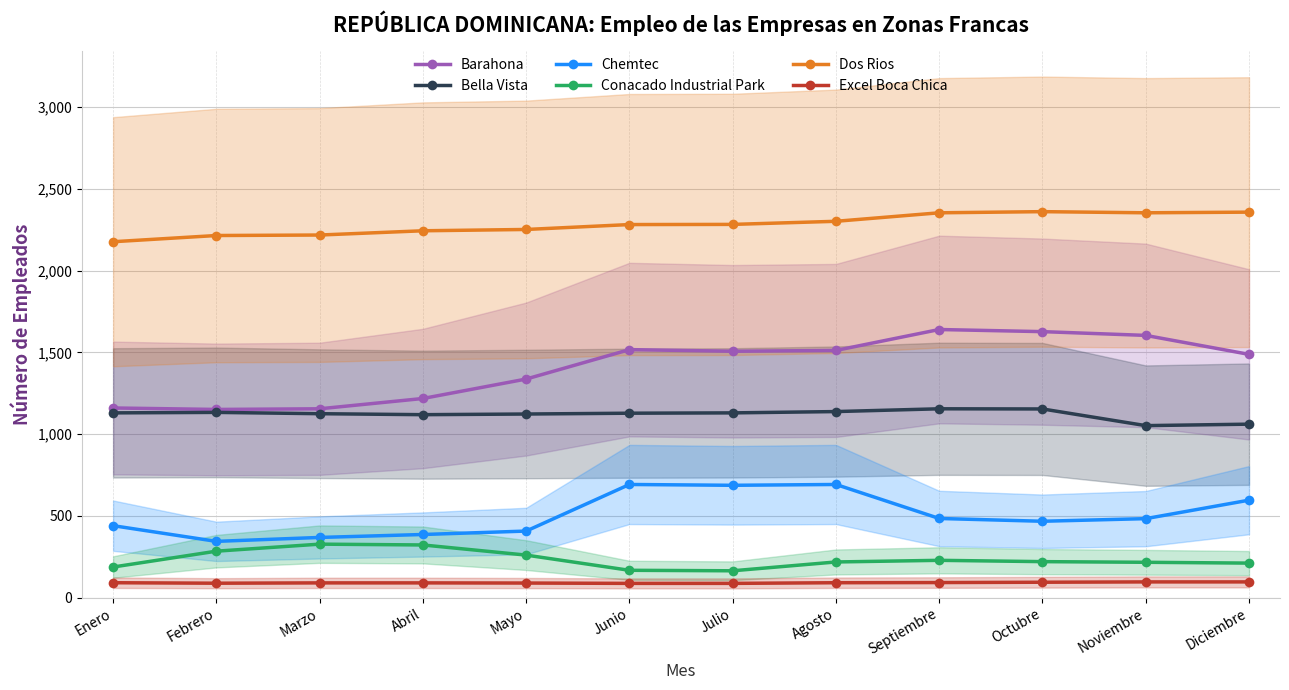

How many lines are shown in the chart?

6